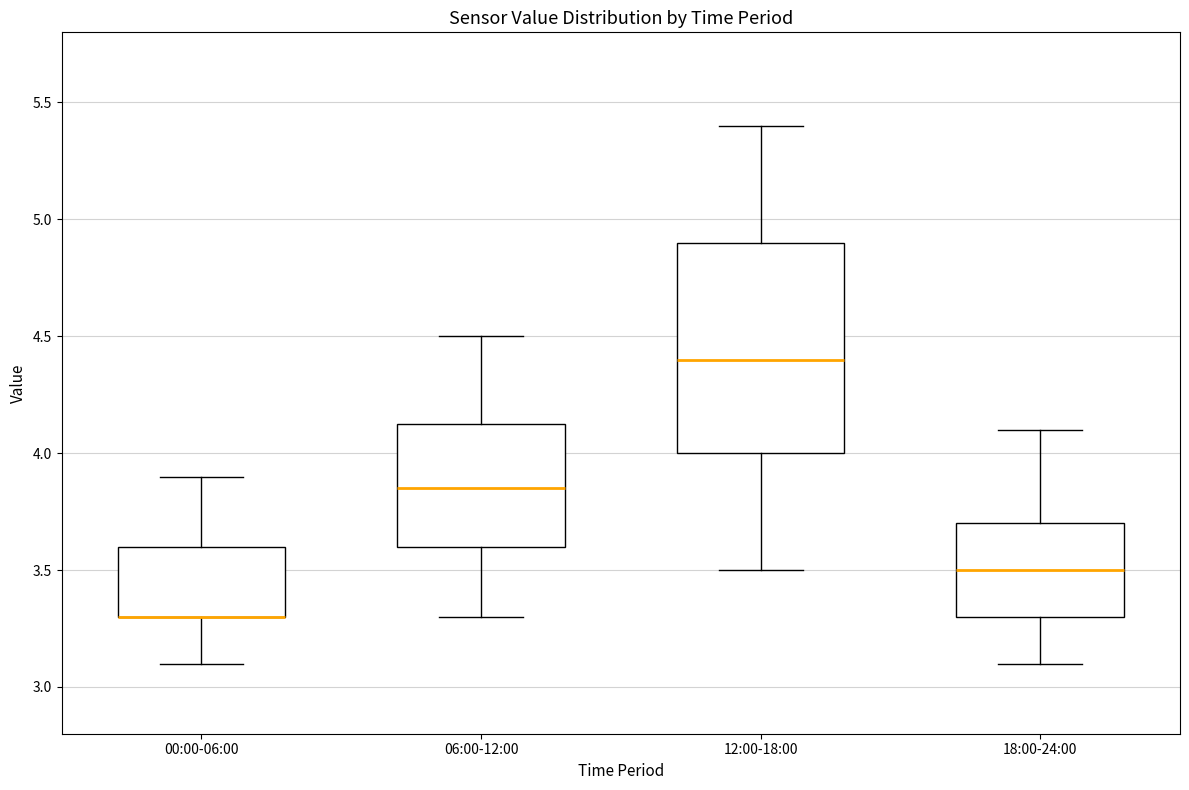

Reading left to right, transcribe this box plot: for each box, give where its median line is, the range the box spans, and where its two whiskers end, as read against the y-axis. The values are not printed on the chart, so give them approximately, as read against the axis.

00:00-06:00: median 3.30 (drawn on the box's lower edge), box 3.30 to 3.60, whiskers 3.10 to 3.90
06:00-12:00: median 3.85, box 3.60 to 4.15, whiskers 3.30 to 4.50
12:00-18:00: median 4.40, box 4.00 to 4.90, whiskers 3.50 to 5.40
18:00-24:00: median 3.50, box 3.30 to 3.70, whiskers 3.10 to 4.10